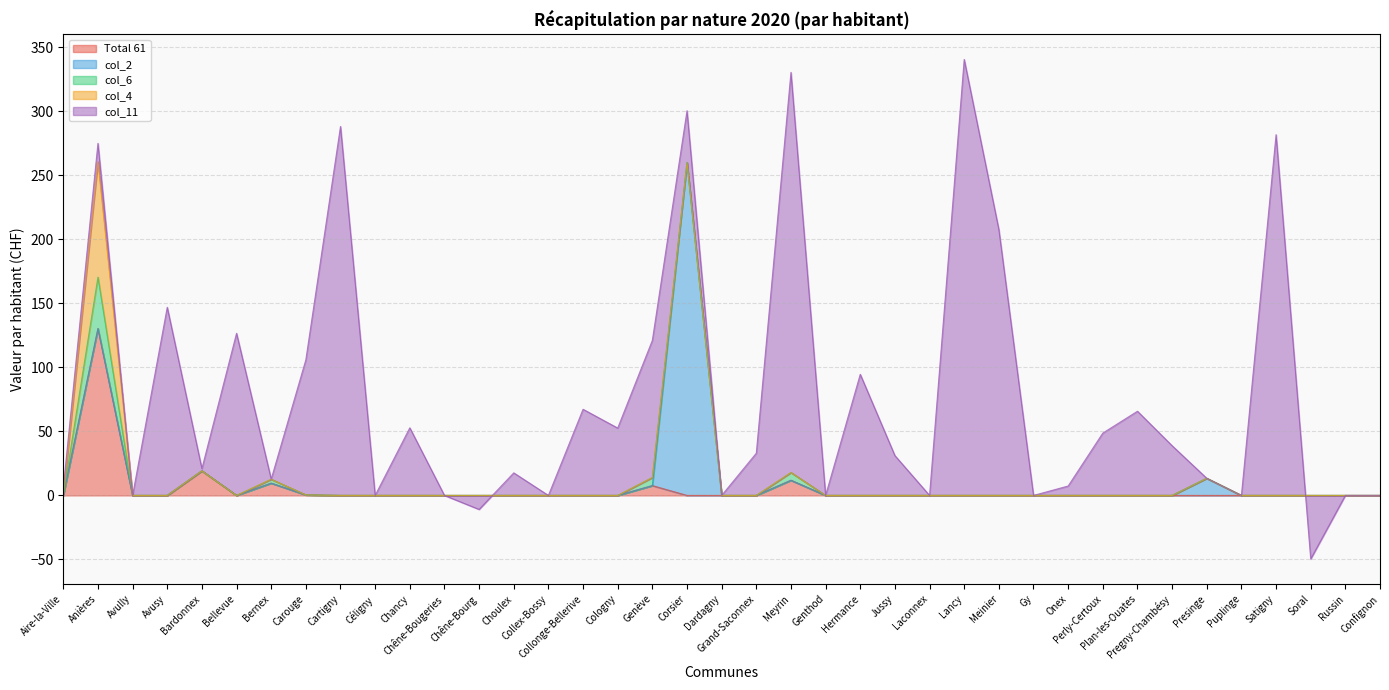

At which category is the sum across all series the highest?

Lancy